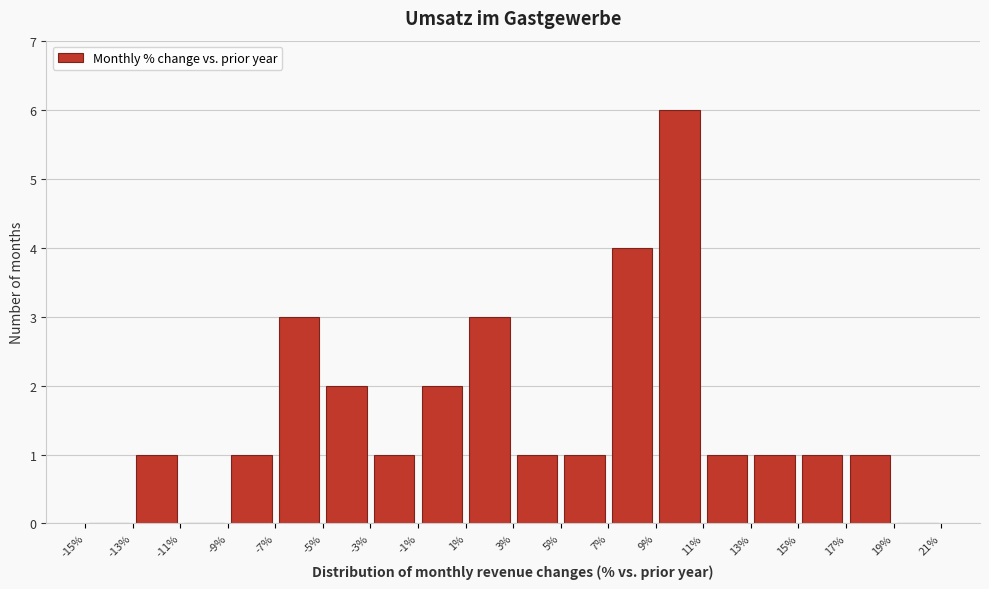

Reading left to right, transcribe this chart: for each bar, give the range it covers on the x-axis and its height. The values are not printed on the chart, so give them approximately, as read against the axis.

-15% to -13%: 0
-13% to -11%: 1
-11% to -9%: 0
-9% to -7%: 1
-7% to -5%: 3
-5% to -3%: 2
-3% to -1%: 1
-1% to 1%: 2
1% to 3%: 3
3% to 5%: 1
5% to 7%: 1
7% to 9%: 4
9% to 11%: 6
11% to 13%: 1
13% to 15%: 1
15% to 17%: 1
17% to 19%: 1
19% to 21%: 0